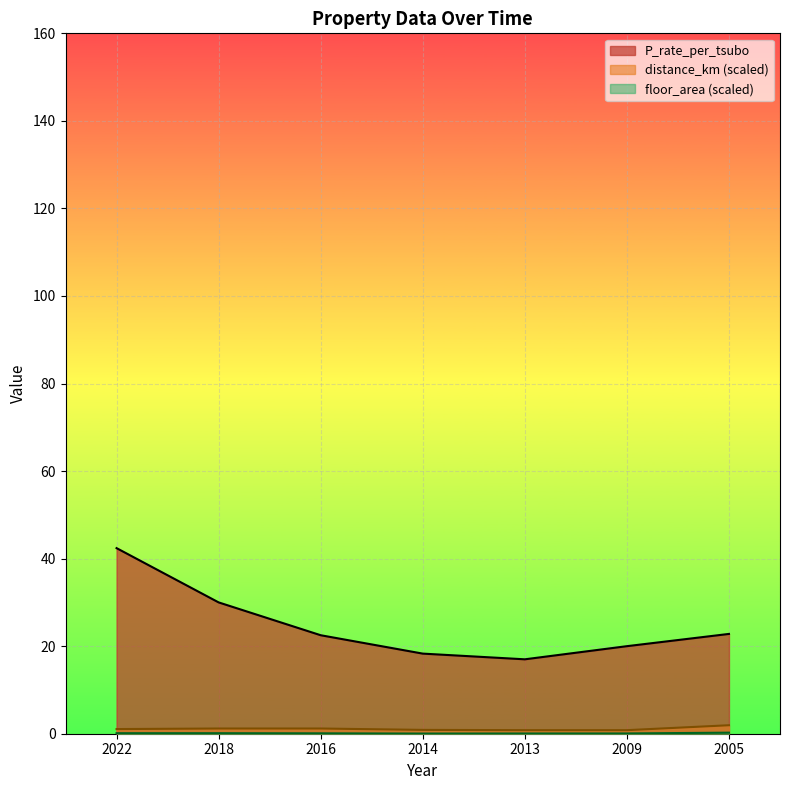

Read the distance_km value at 2022.

1.1